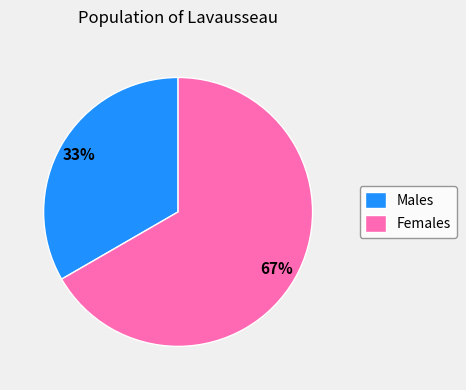

How many slices are in this pie chart?

2